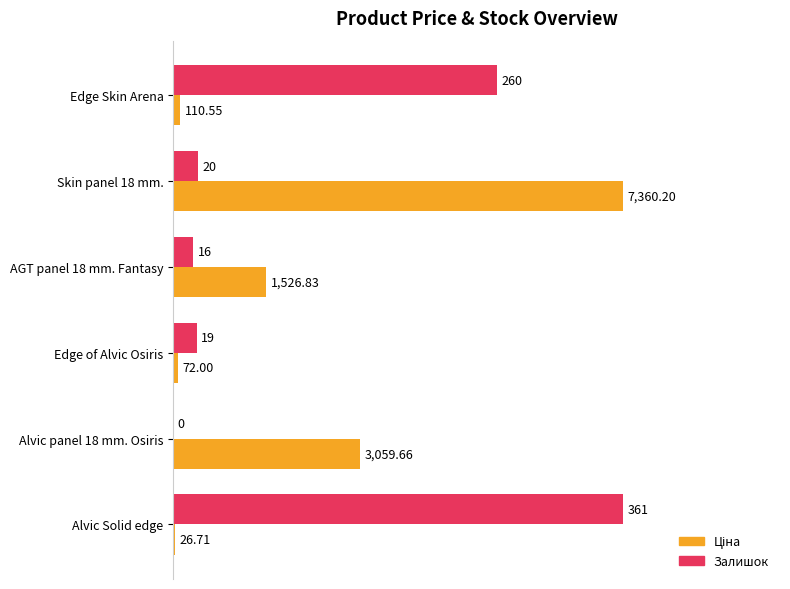

Count the number of categories in the chart.

6